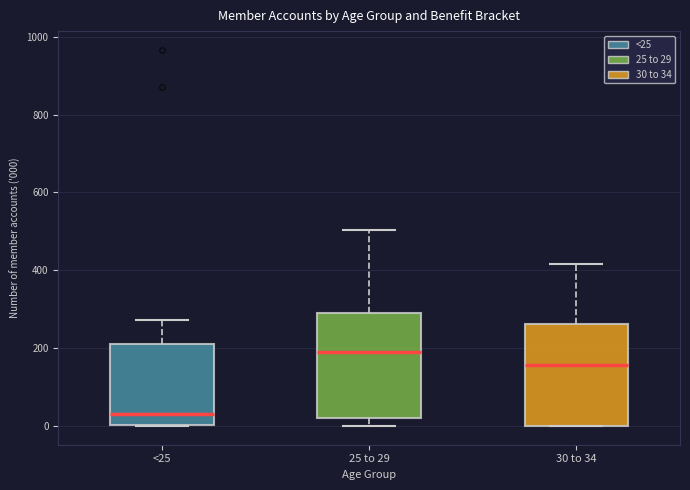

Where does the upper whisker of the box for <25 end on the y-axis? The values are not printed on the chart, so give them approximately, as read against the axis.

280